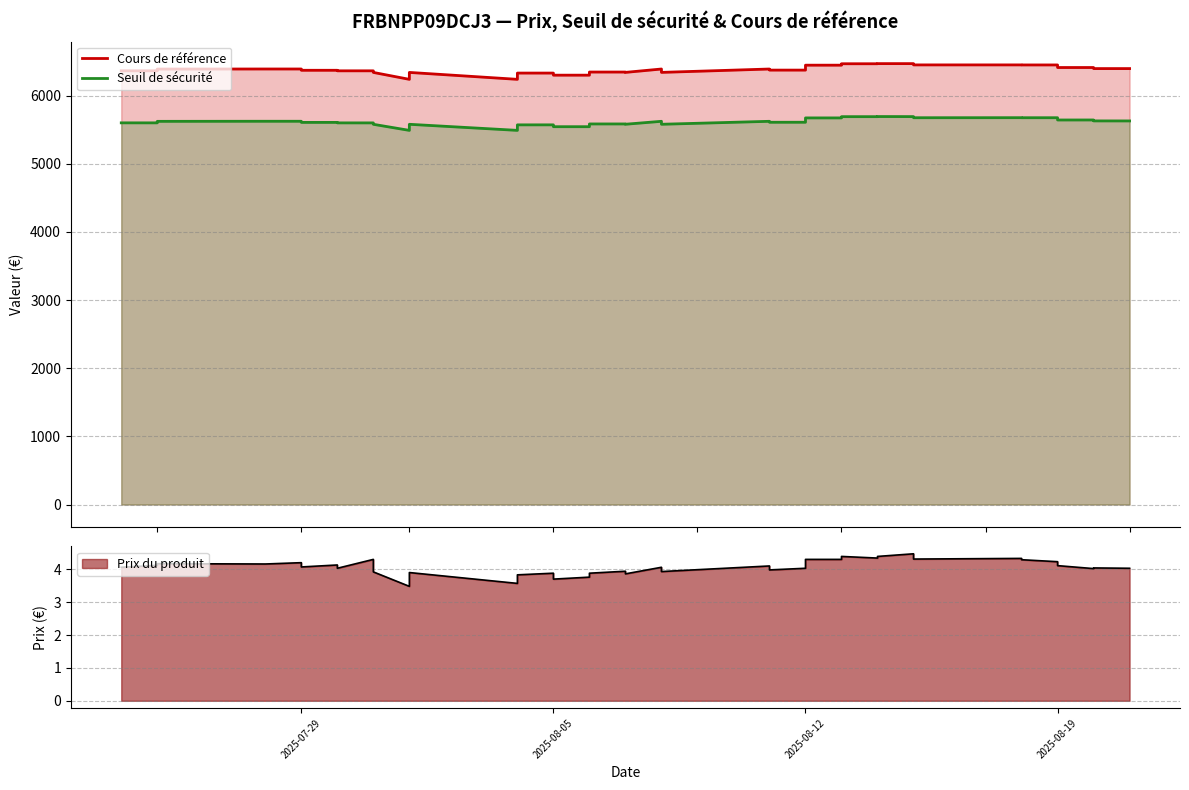

What is the sum of all Seuil de sécurité values?

218974.8